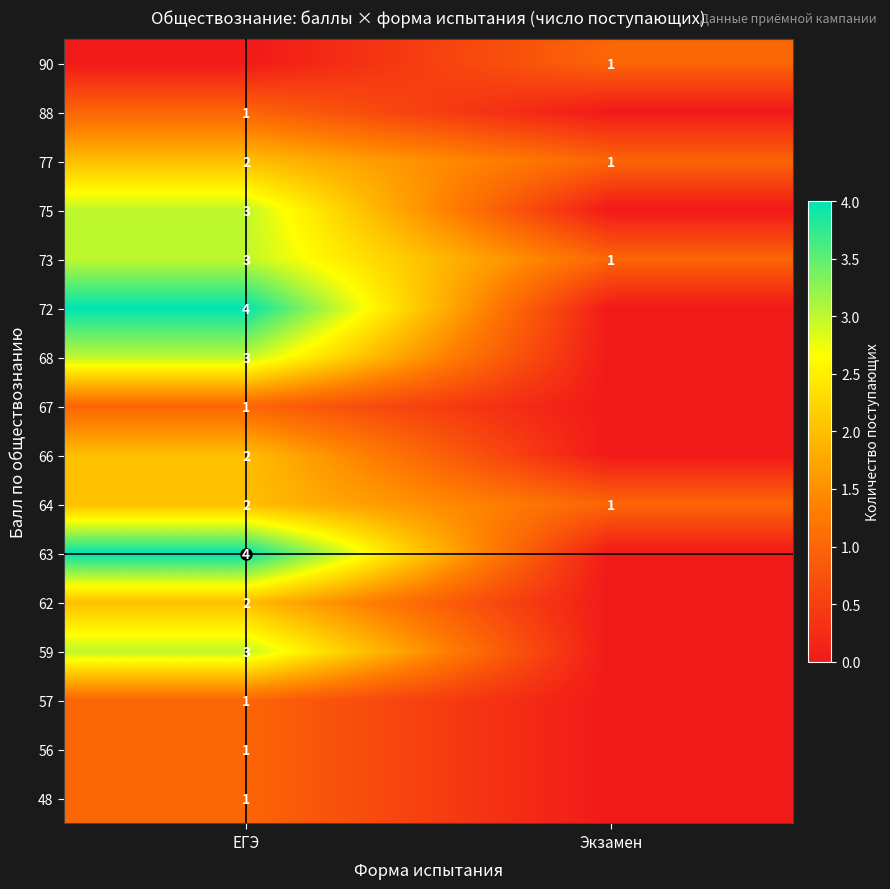

Is it true that 57 equals 2 at ЕГЭ?

False